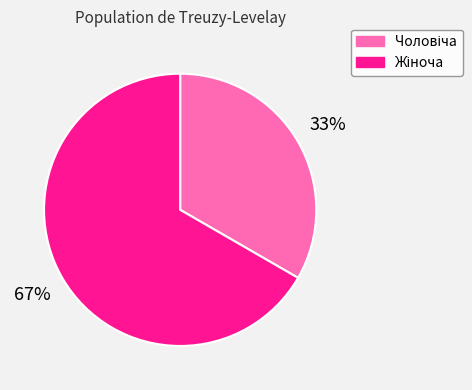

To the nearest percent, what is the average slice percentage?

50%